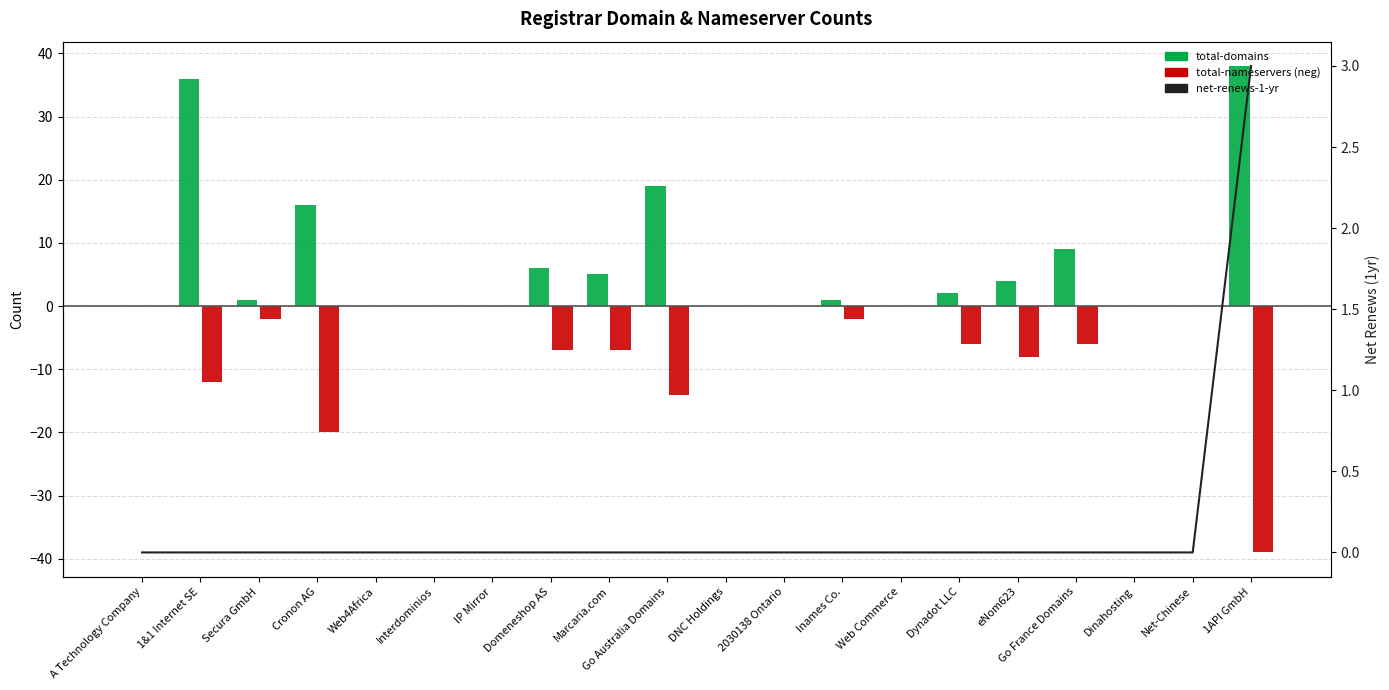

Rank the series by their average value, from highest to lowest.

total-domains, net-renews-1-yr, total-nameservers